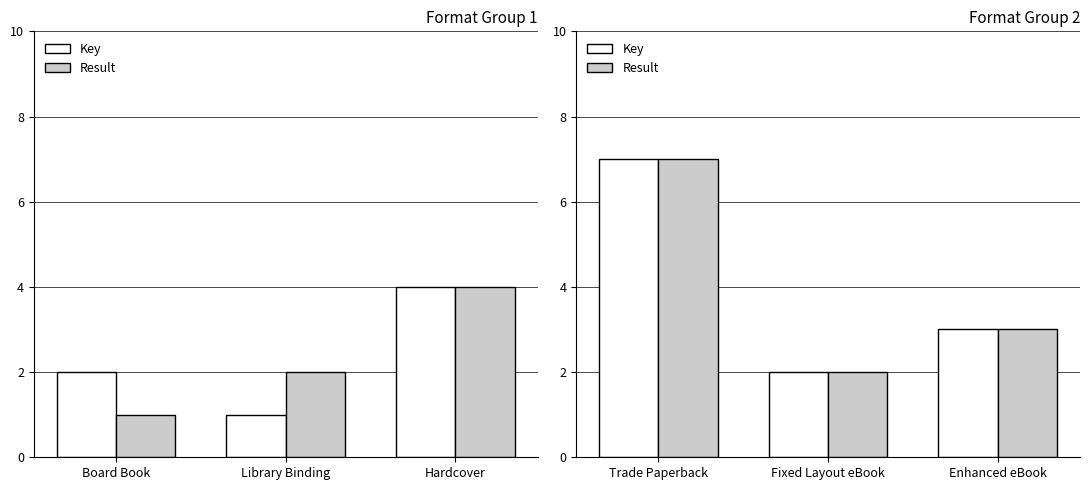

What is the maximum value for Key?

7